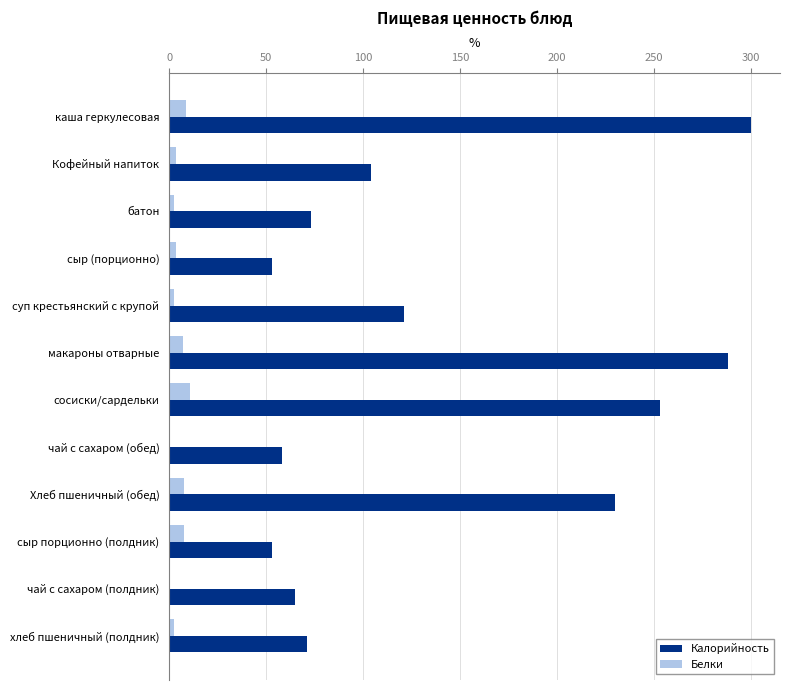

Read the Калорийность value at сосиски/сардельки.

253.0